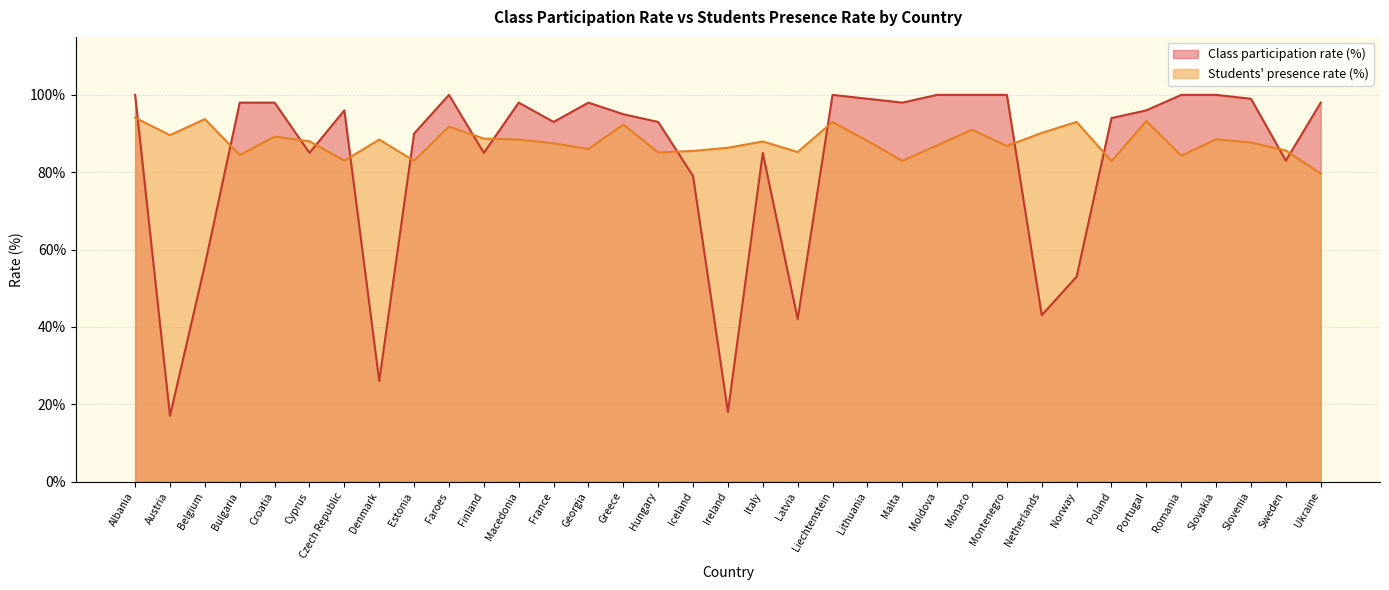

Which label corresponds to the largest value in the chart?

Albania